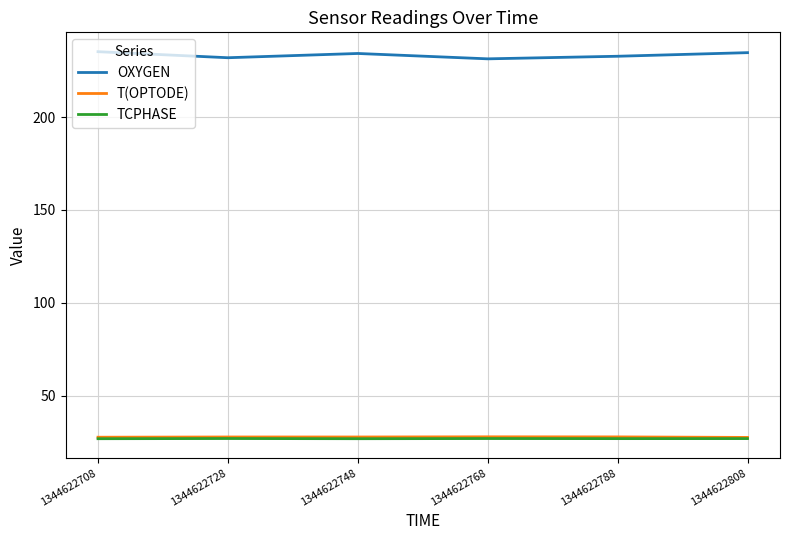

True or false: OXYGEN has more than 1 points higher than both neighbors.

False